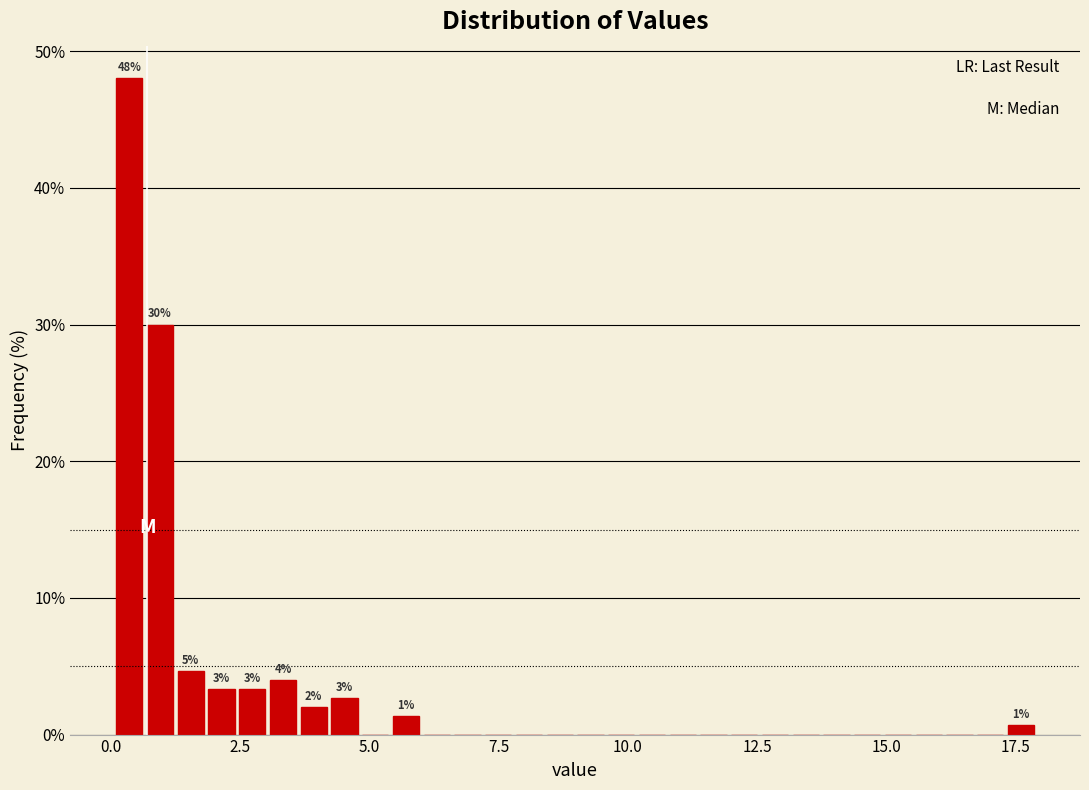

Read against the x-axis, roughly where is the centre of the tallest bar?

0.5